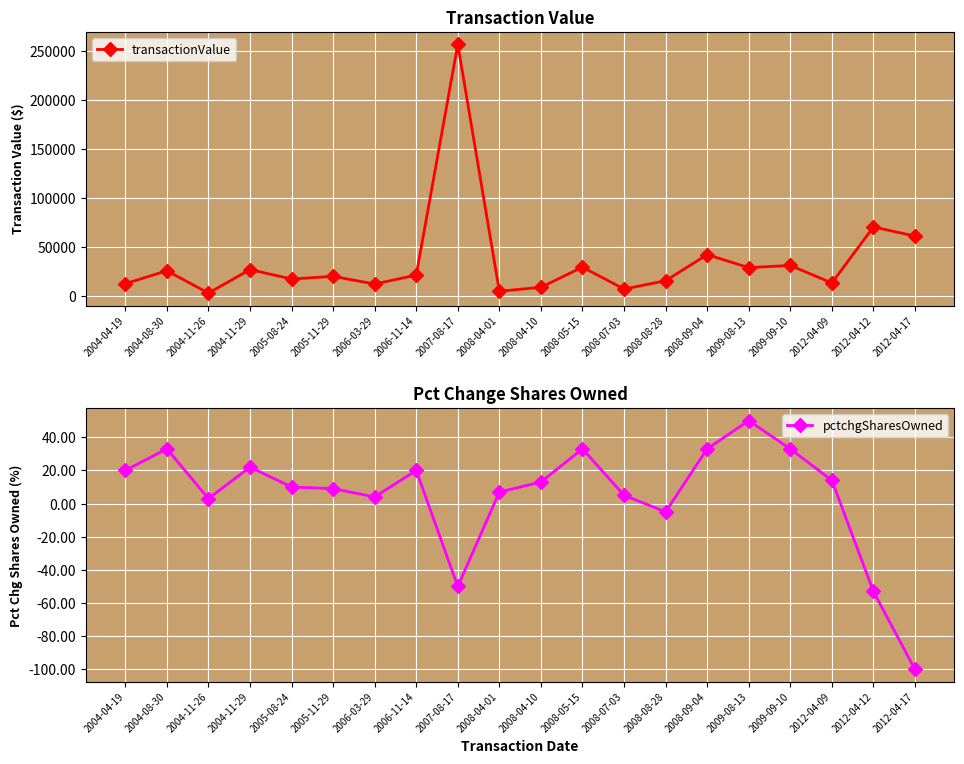

True or false: pctchgSharesOwned and transactionValue intersect in this chart.

False